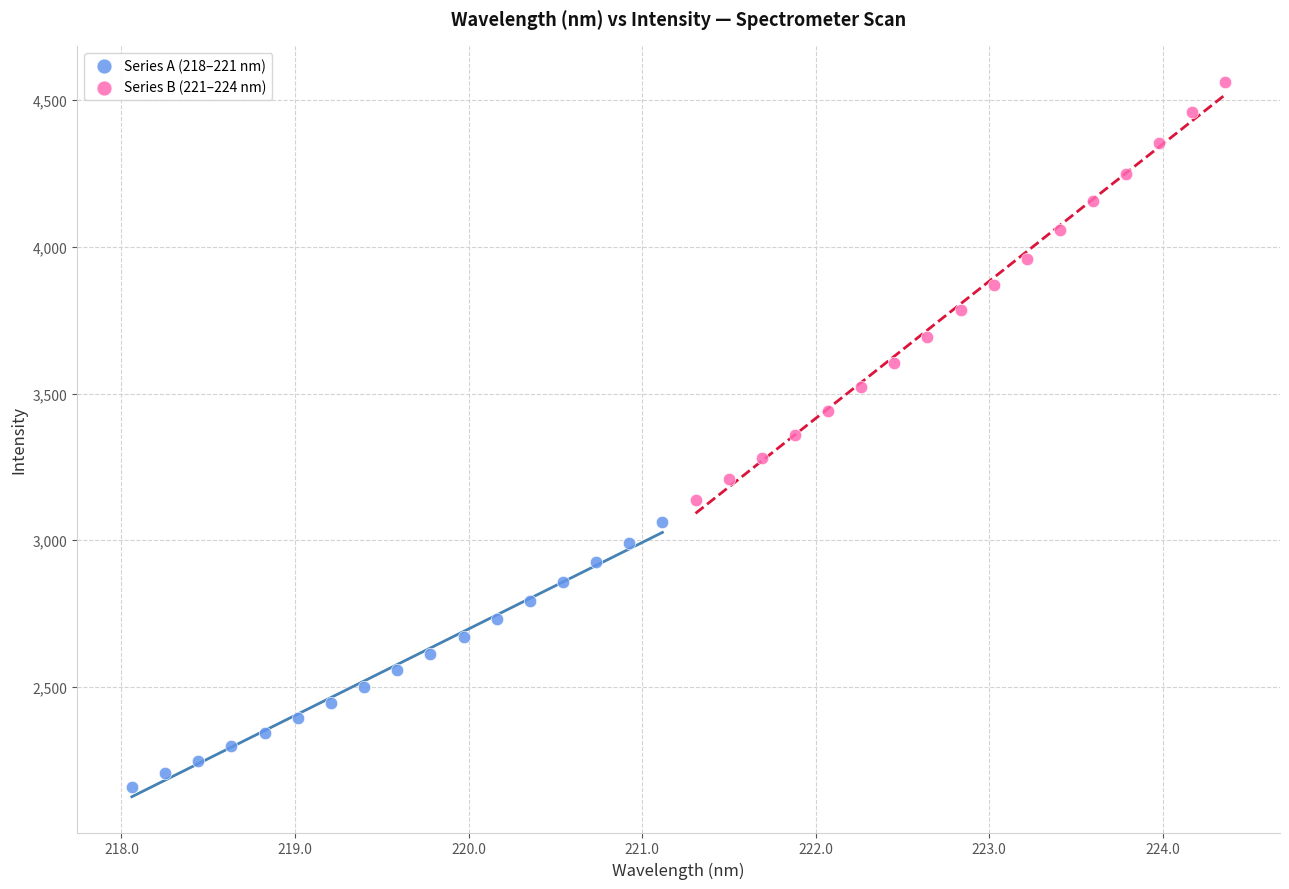

Which series contains the lowest Y value?

Series A (218–221 nm)